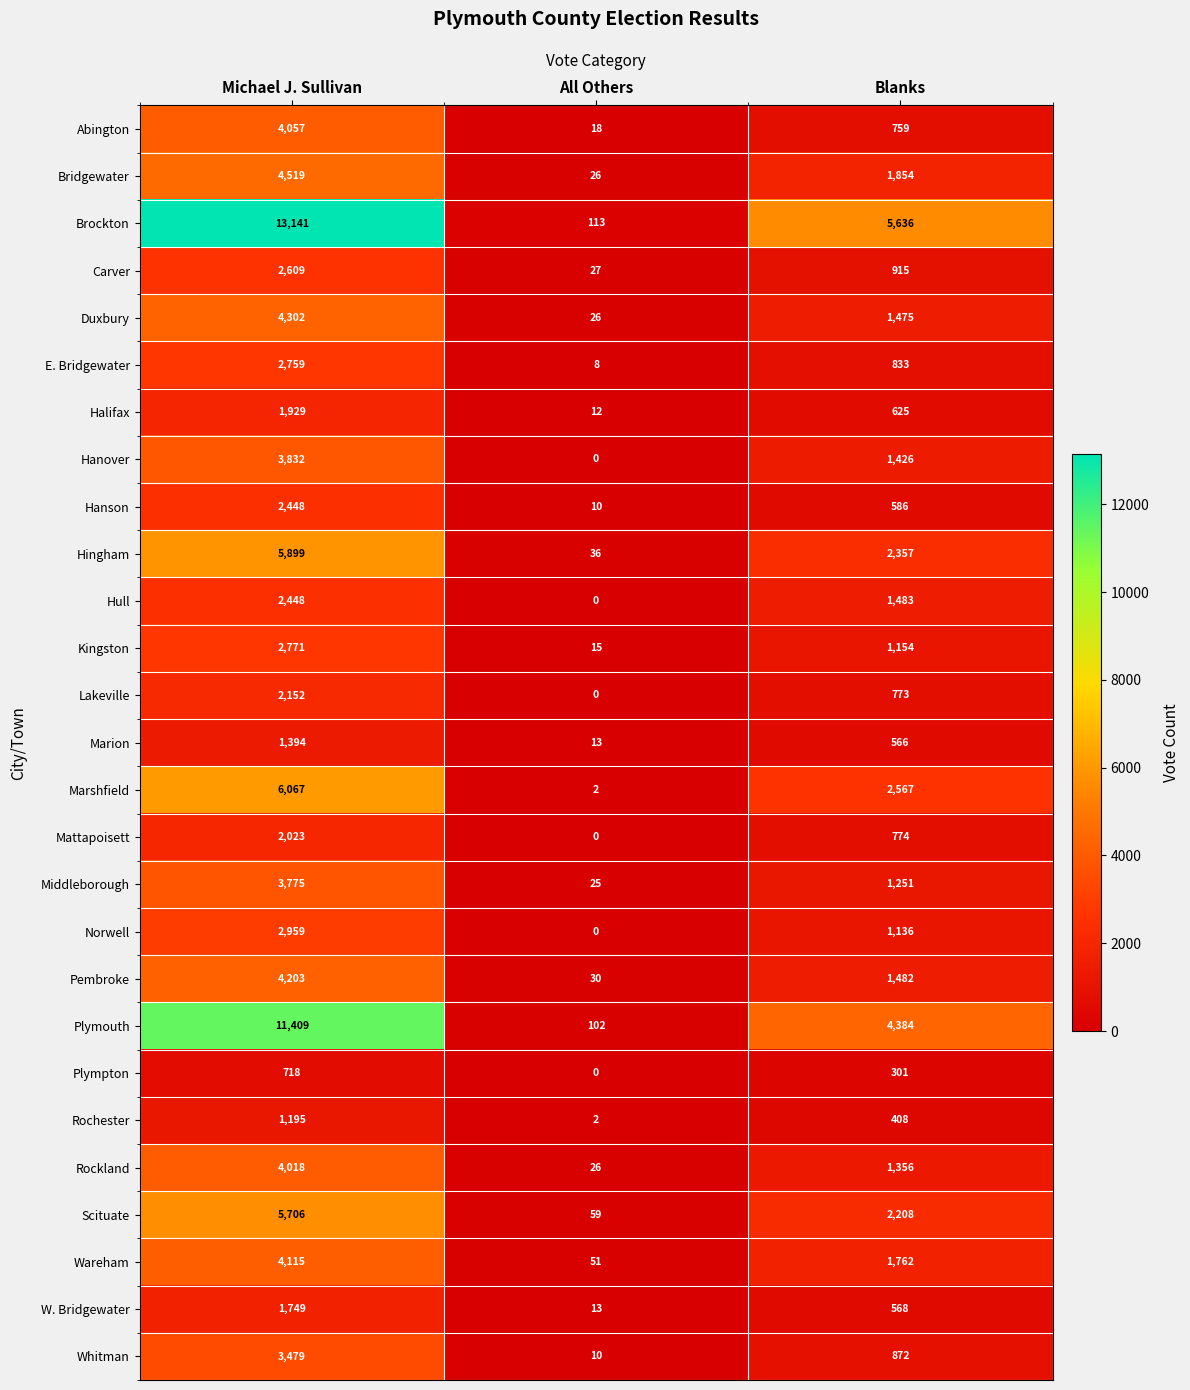

What is the difference between the maximum and minimum values in the Brockton series?

13028